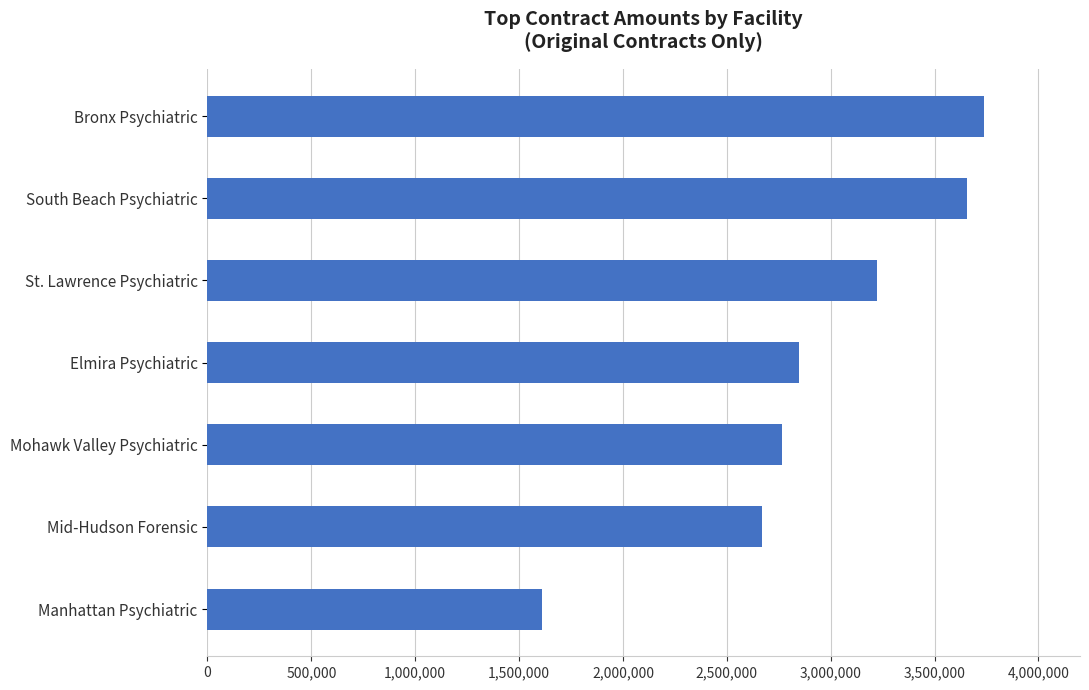

What is the maximum value shown in the chart?

3739493